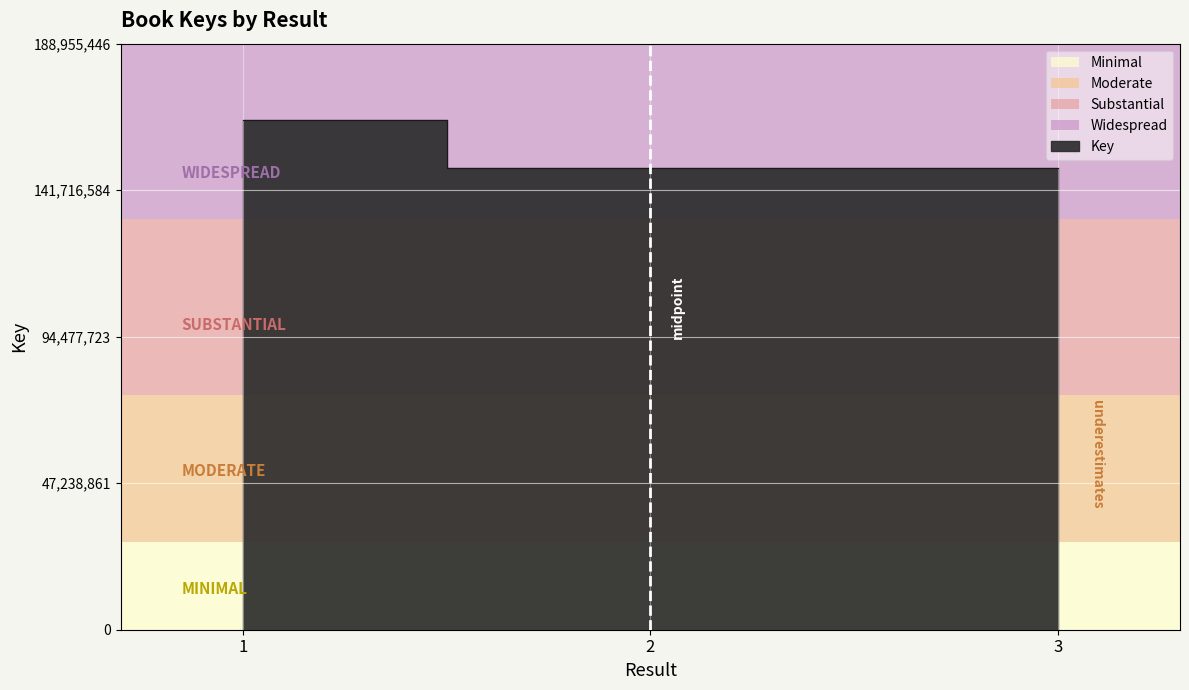

What is the sum of all values?

461772942